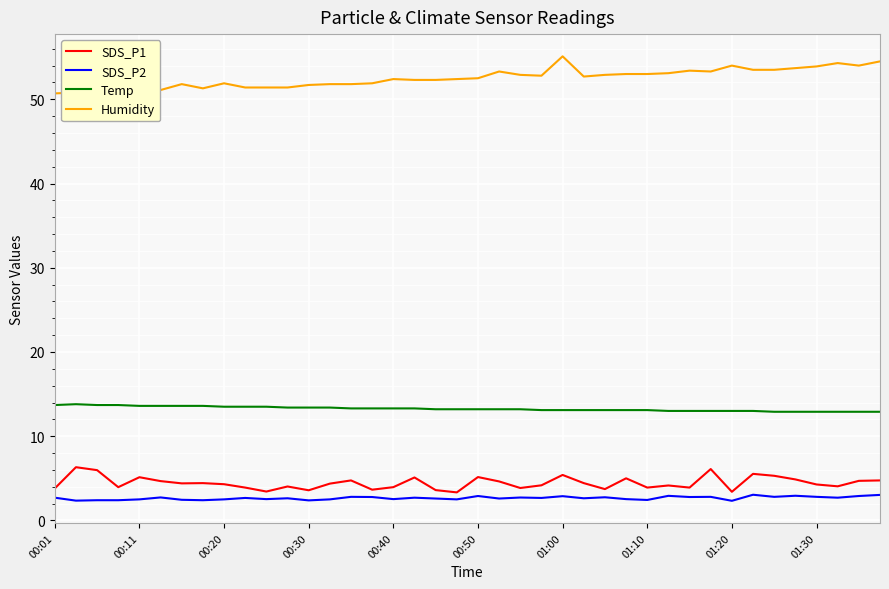

What is the maximum value shown in the chart?

55.1